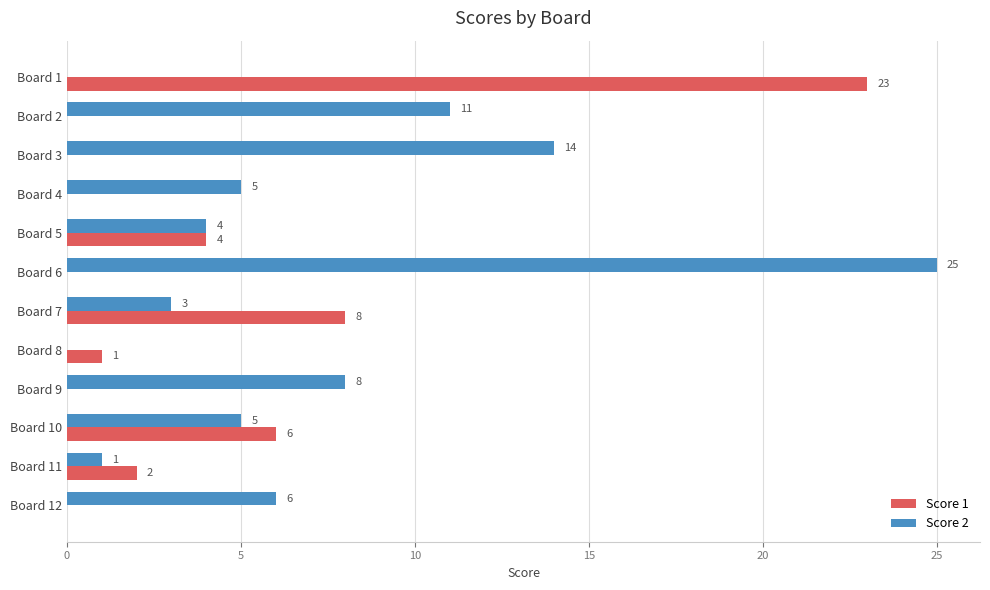

Which category has the highest value across all series?

Board 6